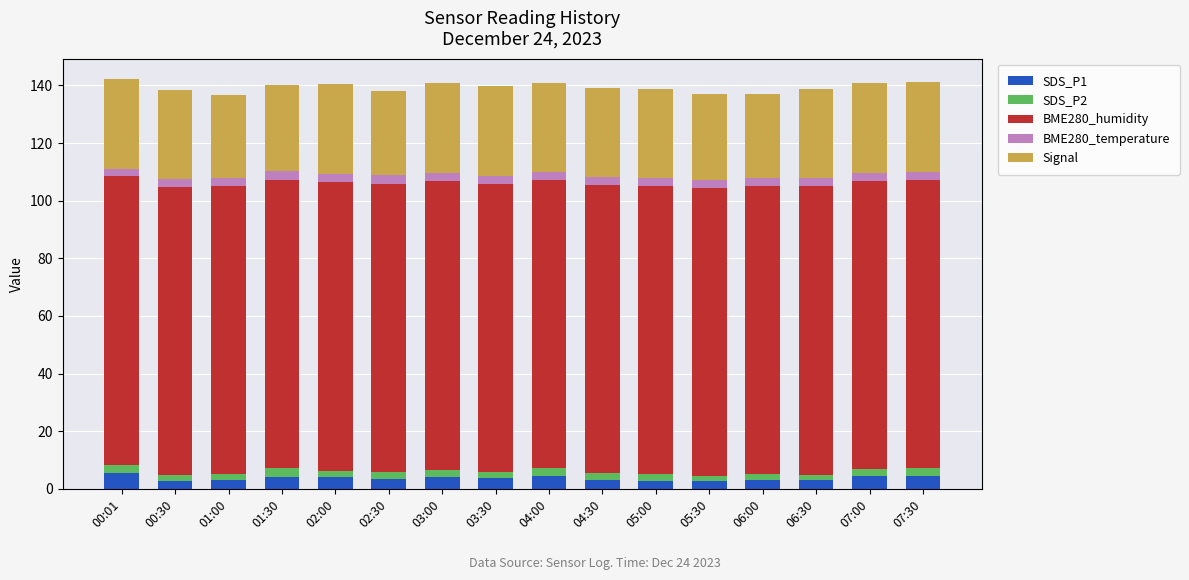

At which label does SDS_P1 first exceed 3?

00:01